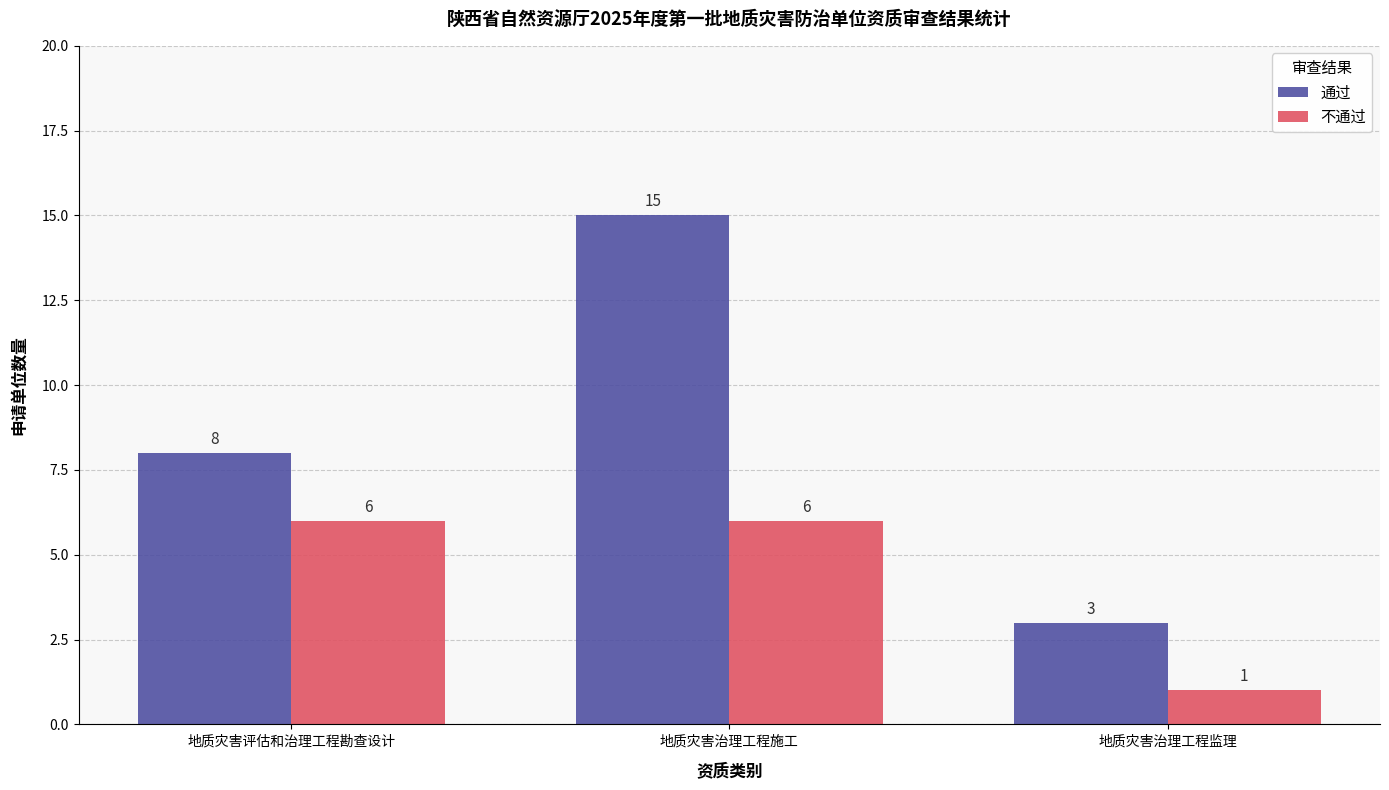

How many data points in 通过 are less than 8?

1